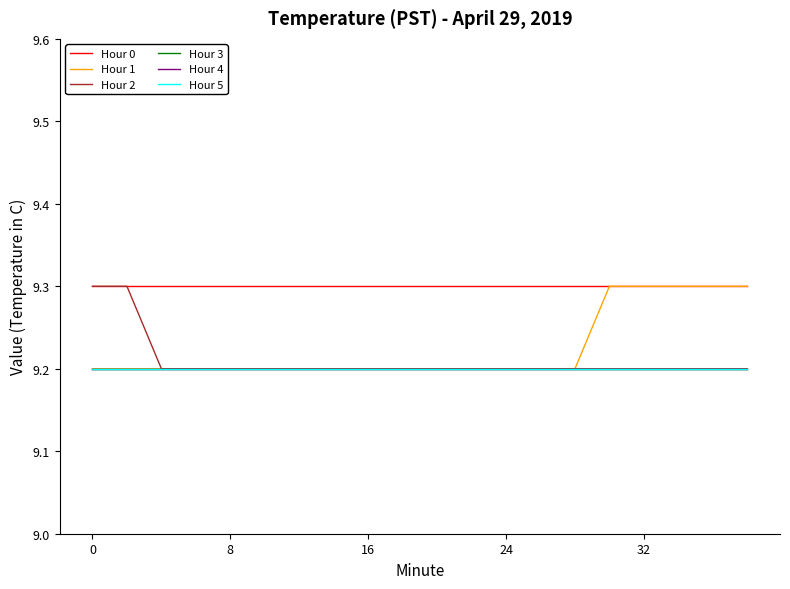

Does the chart display data point markers on the line(s)?

No